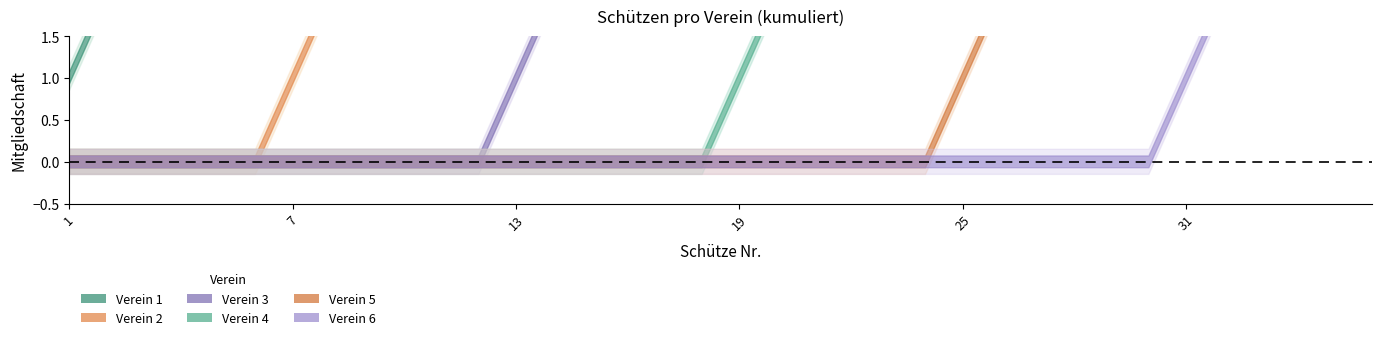

How many data points in Verein 5 are above 0?

6